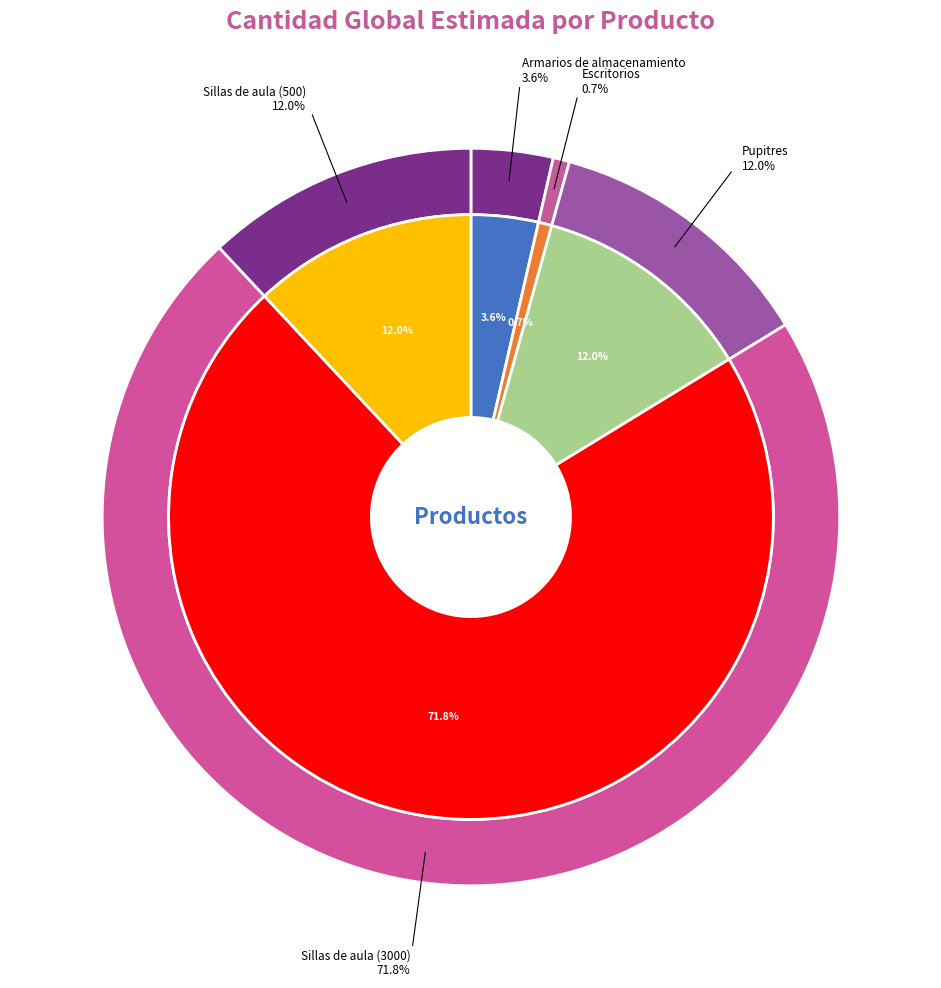

What is the total percentage of Sillas de aula (500) and Sillas de aula (3000)?

83.7%